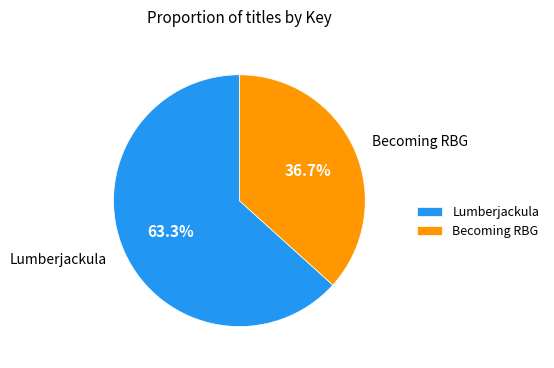

Between Lumberjackula and Becoming RBG, which is larger?

Lumberjackula